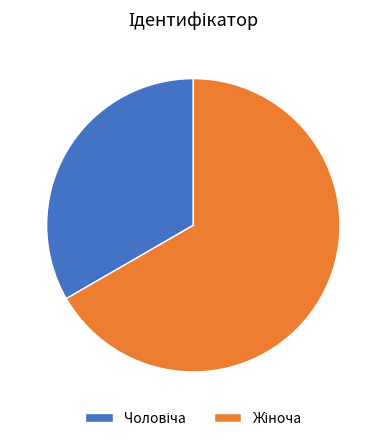

Is there a majority slice in this chart?

Yes